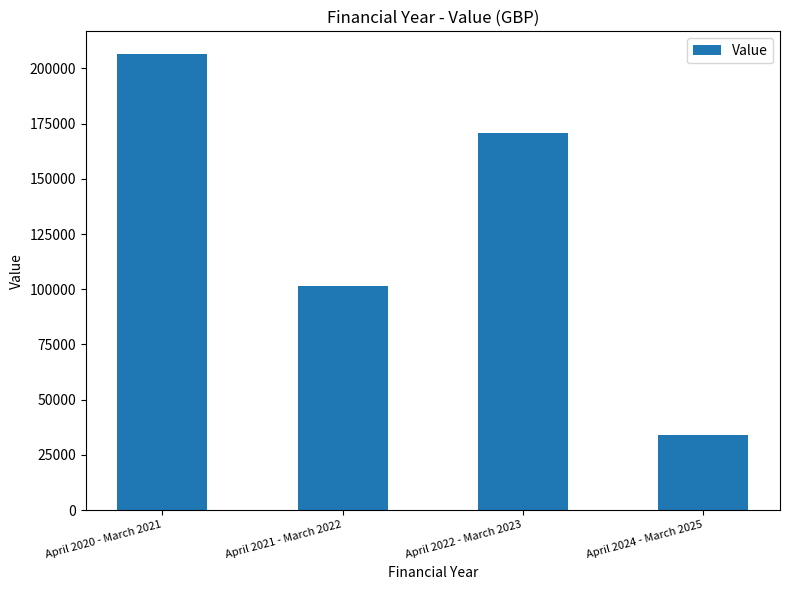

What is the approximate value at April 2021 - March 2022?

101541.9